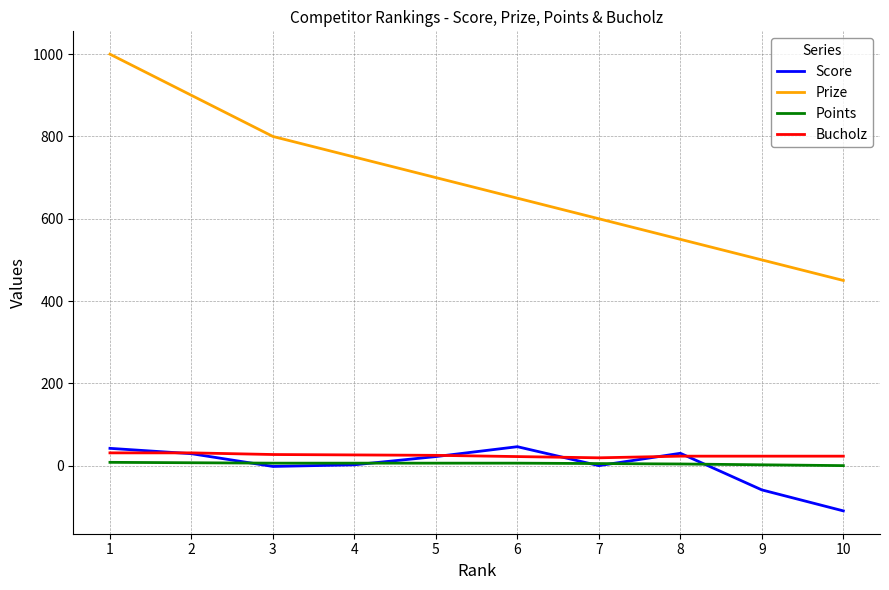

Between 2 and 3, which series saw the biggest shift?

Prize